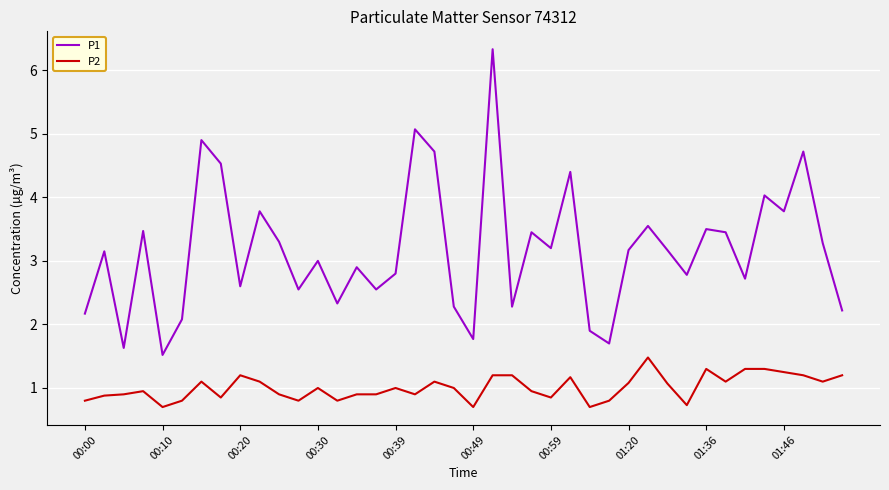

Which series has the widest spread of values?

P1